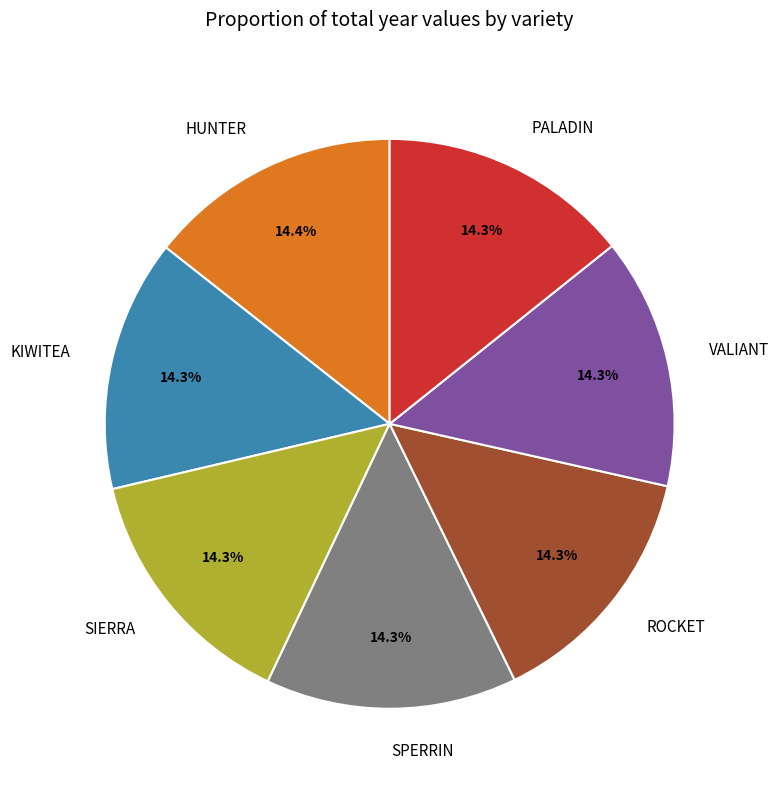

What is the ratio of the value at SIERRA to the value at VALIANT?

1.0